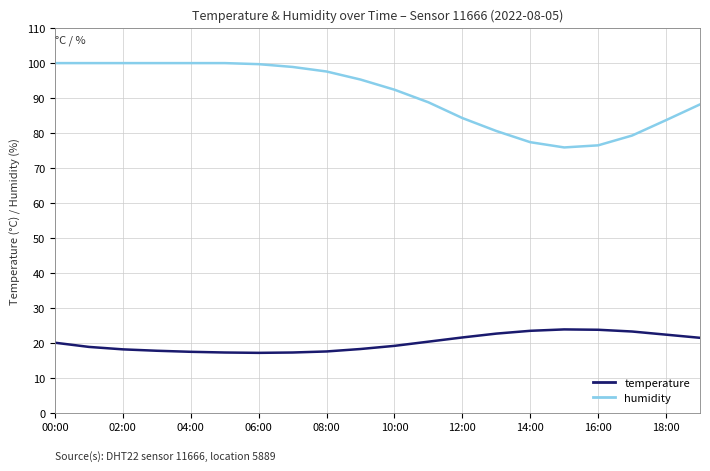

What is the sum of all humidity values?

1816.6